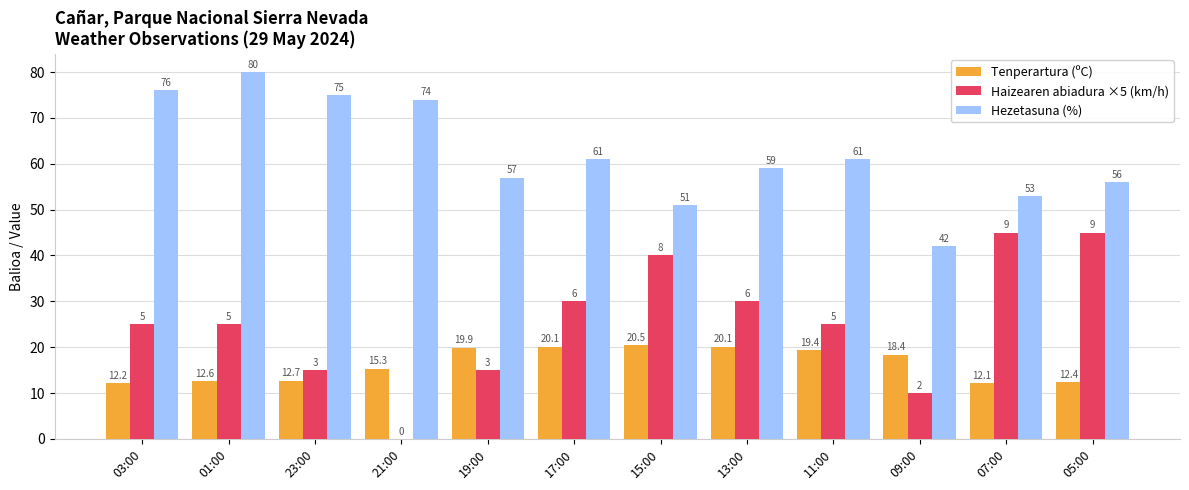

True or false: Tenperartura (ºC) has a value of 12.1 at 07:00.

True